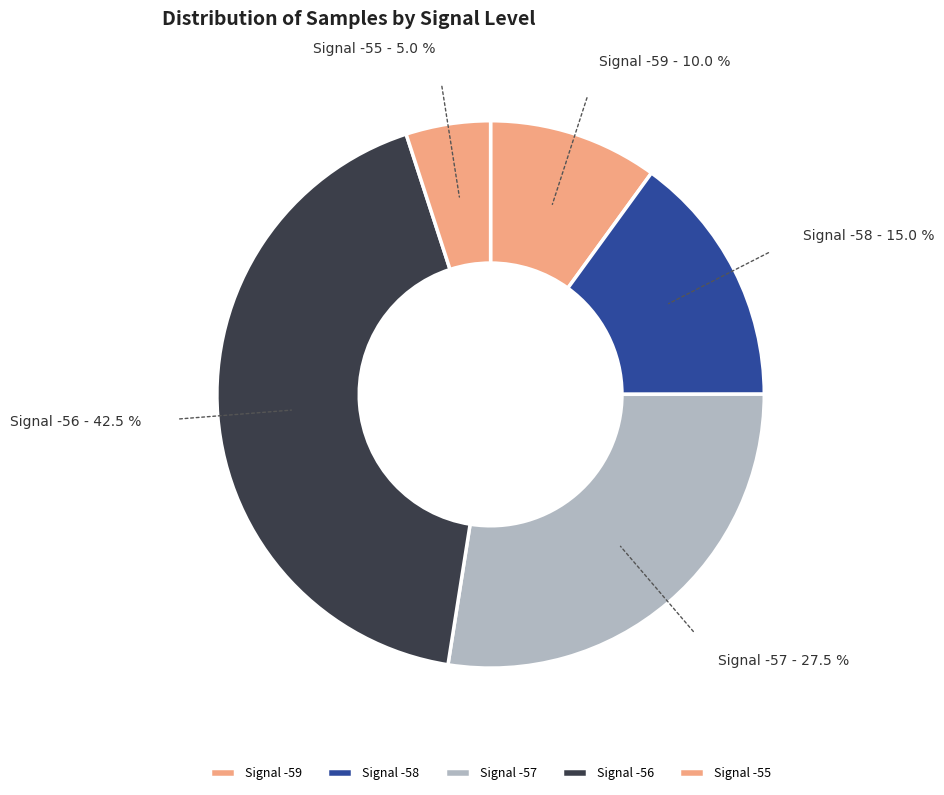

Between Signal -57 and Signal -58, which is larger?

Signal -57